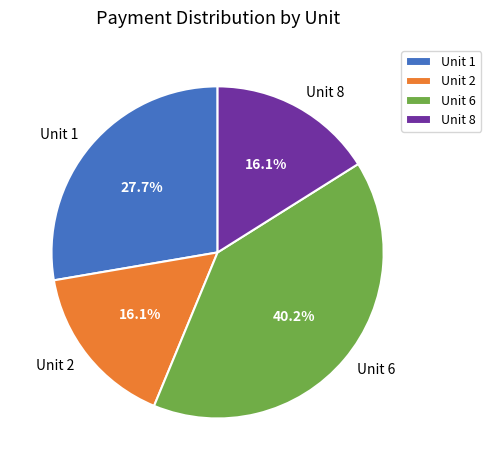

Which slice is the largest?

Unit 6